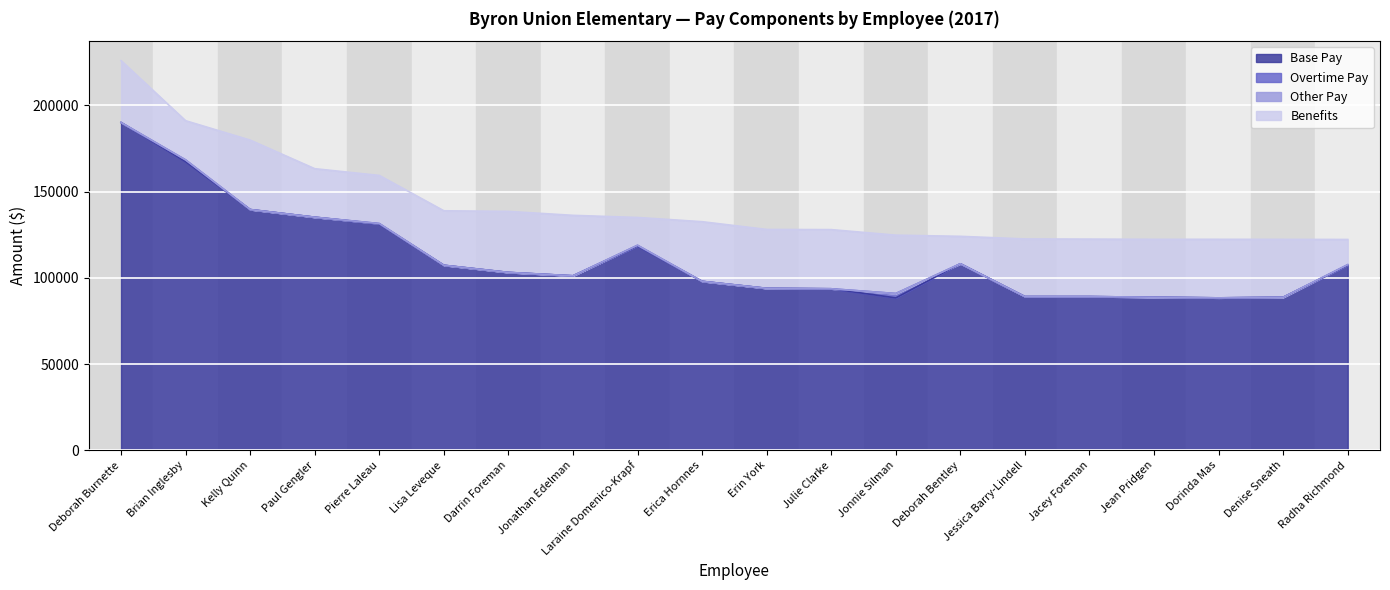

The value of Overtime Pay at Denise M Sneath is -1649.8. True or false?

False